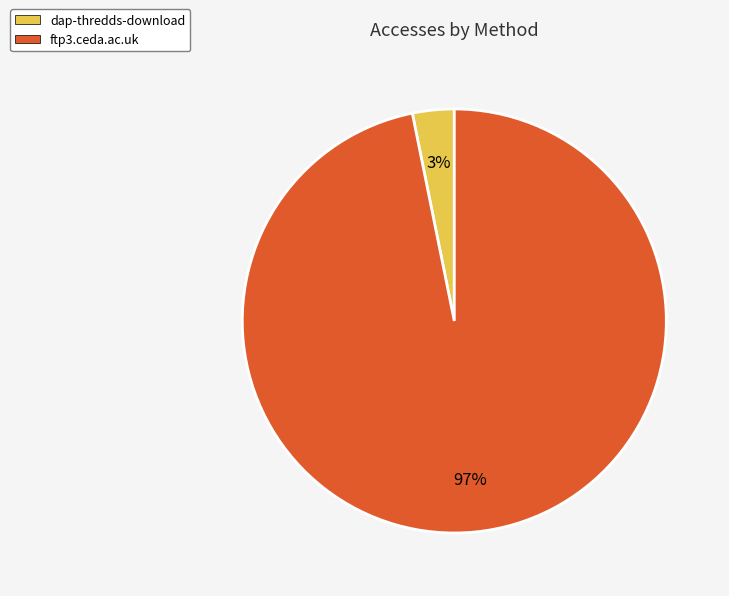

Between ftp3.ceda.ac.uk and dap-thredds-download, which is larger?

ftp3.ceda.ac.uk